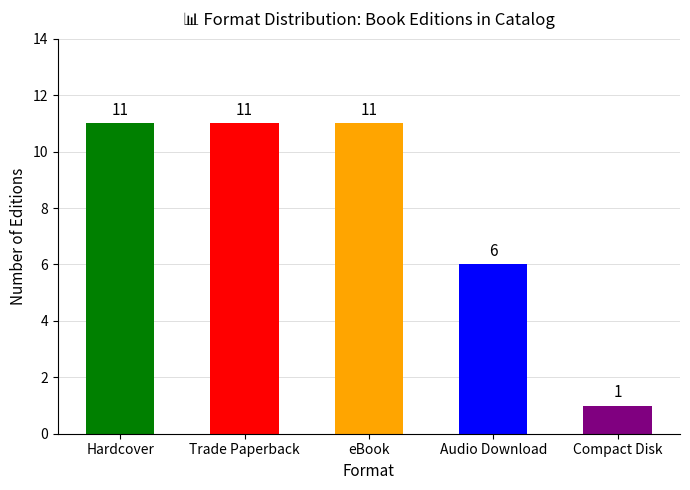

Between Audio Download and eBook, which is larger?

eBook